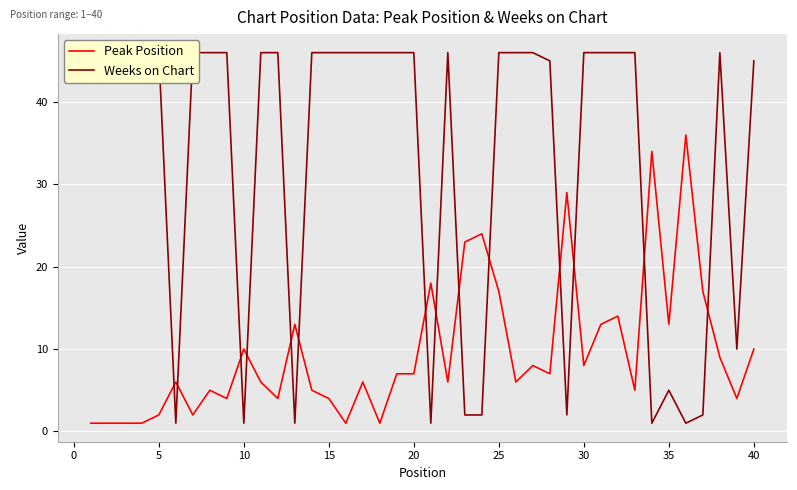

How many lines are shown in the chart?

2